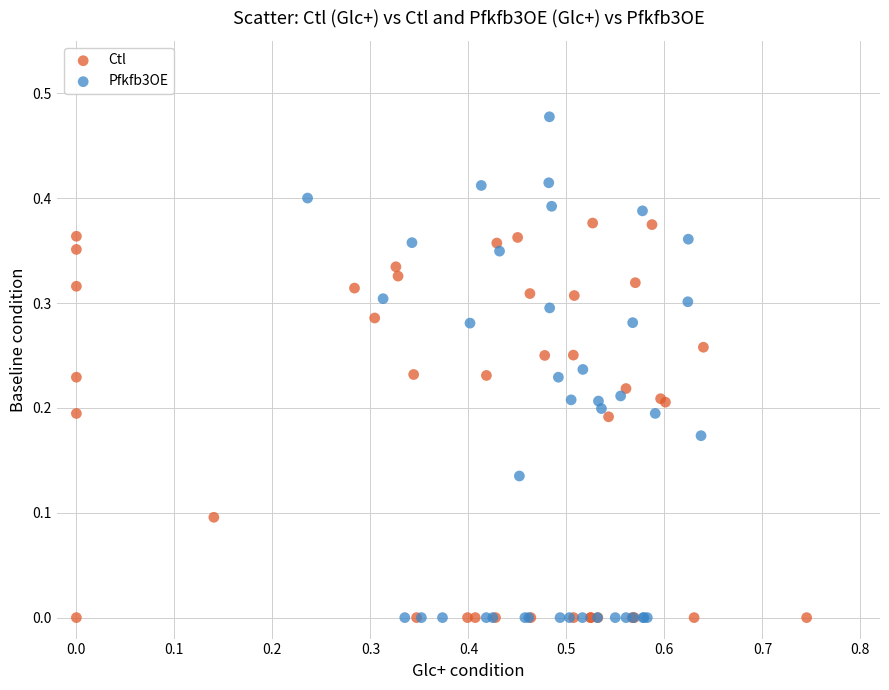

Which series has the largest Y range (max minus min)?

Pfkfb3OE